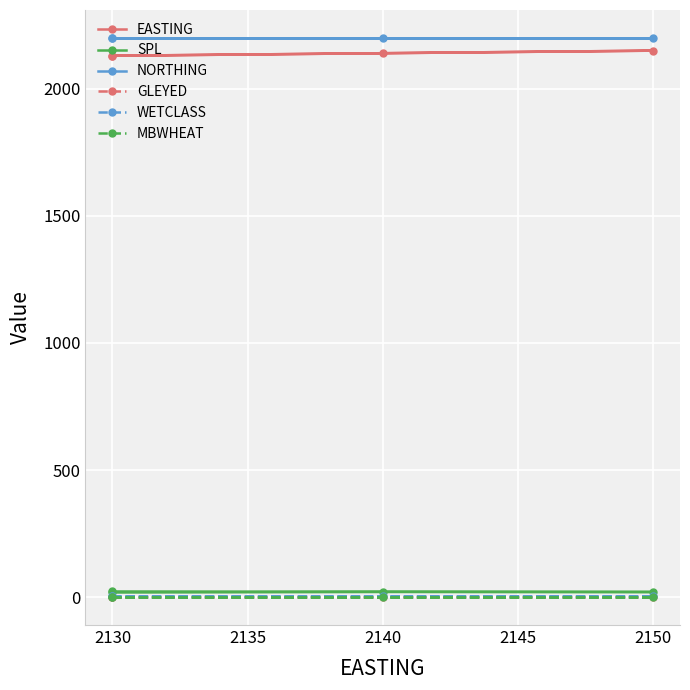

What is the maximum value shown in the chart?

2200